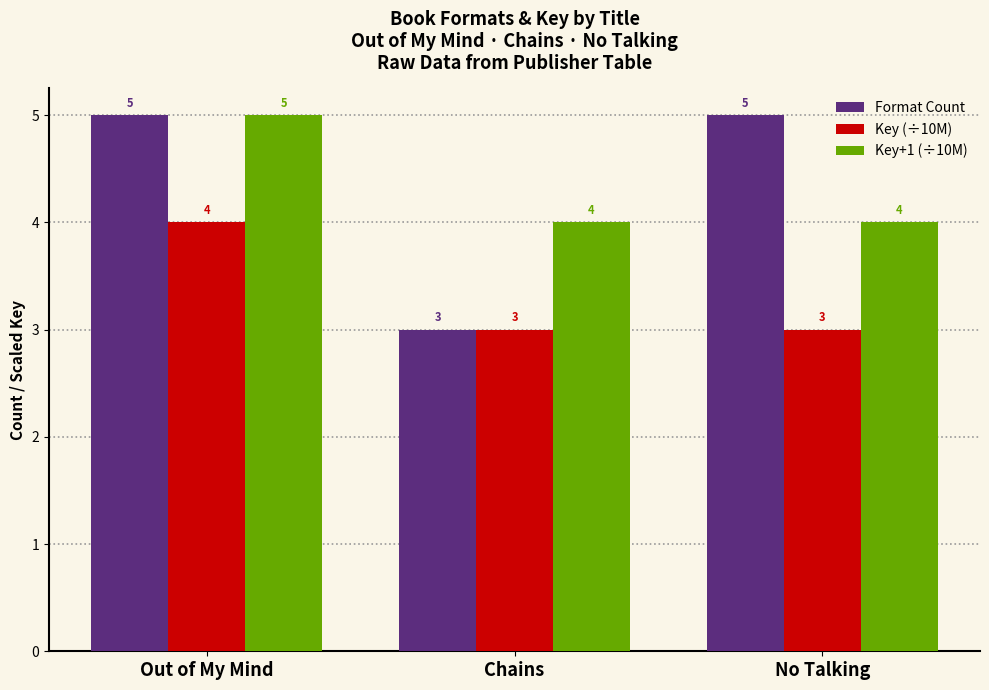

True or false: Key (÷10M) has a value of 4 at Out of My Mind.

True